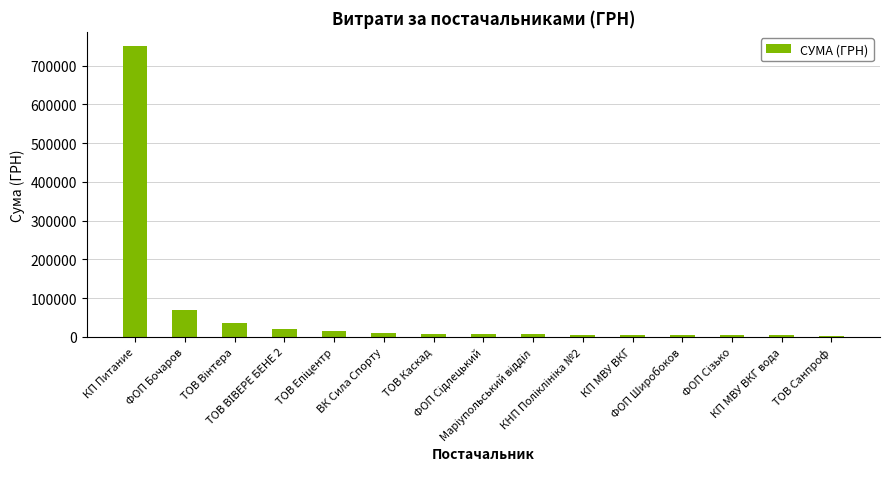

What value does the data have at КП МВУ ВКГ?

5916.0